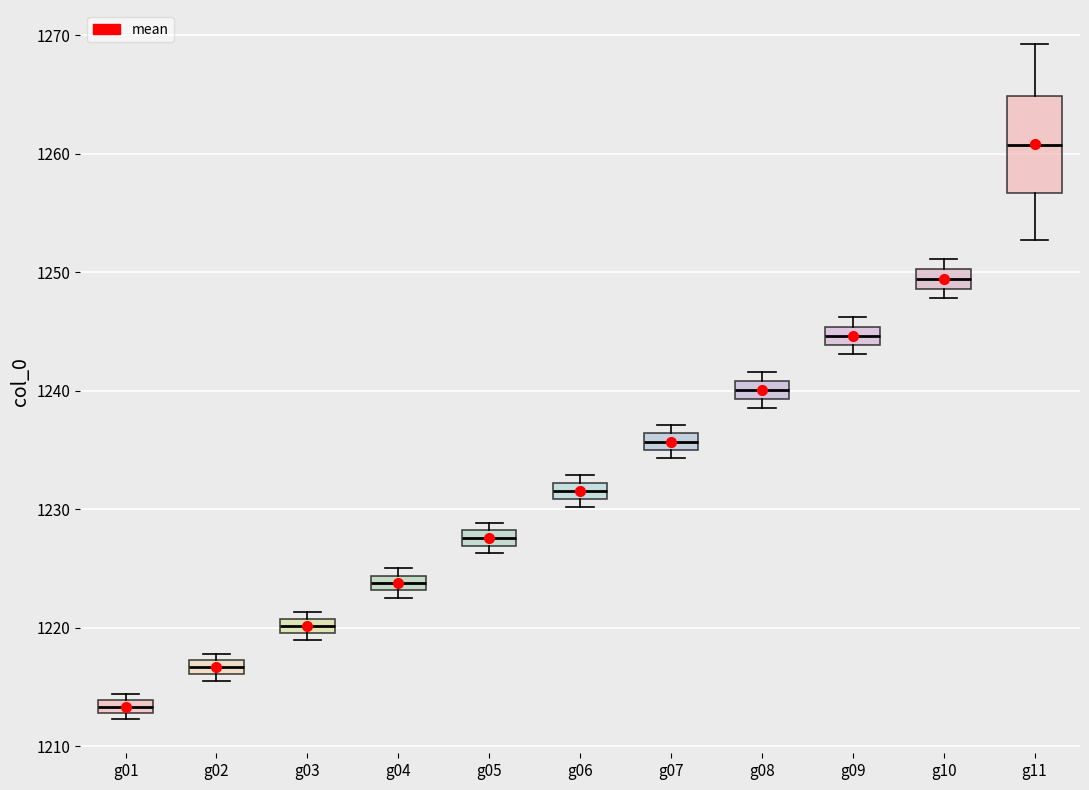

Which box has the highest median line?

g11